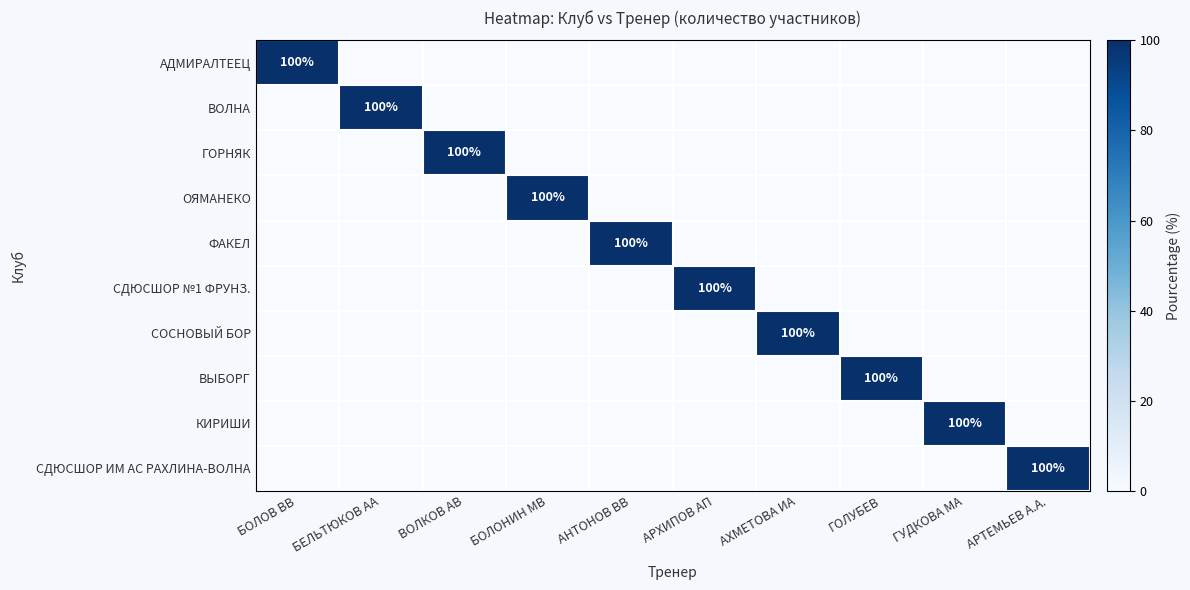

What is the total value across all series at ГОЛУБЕВ?

100